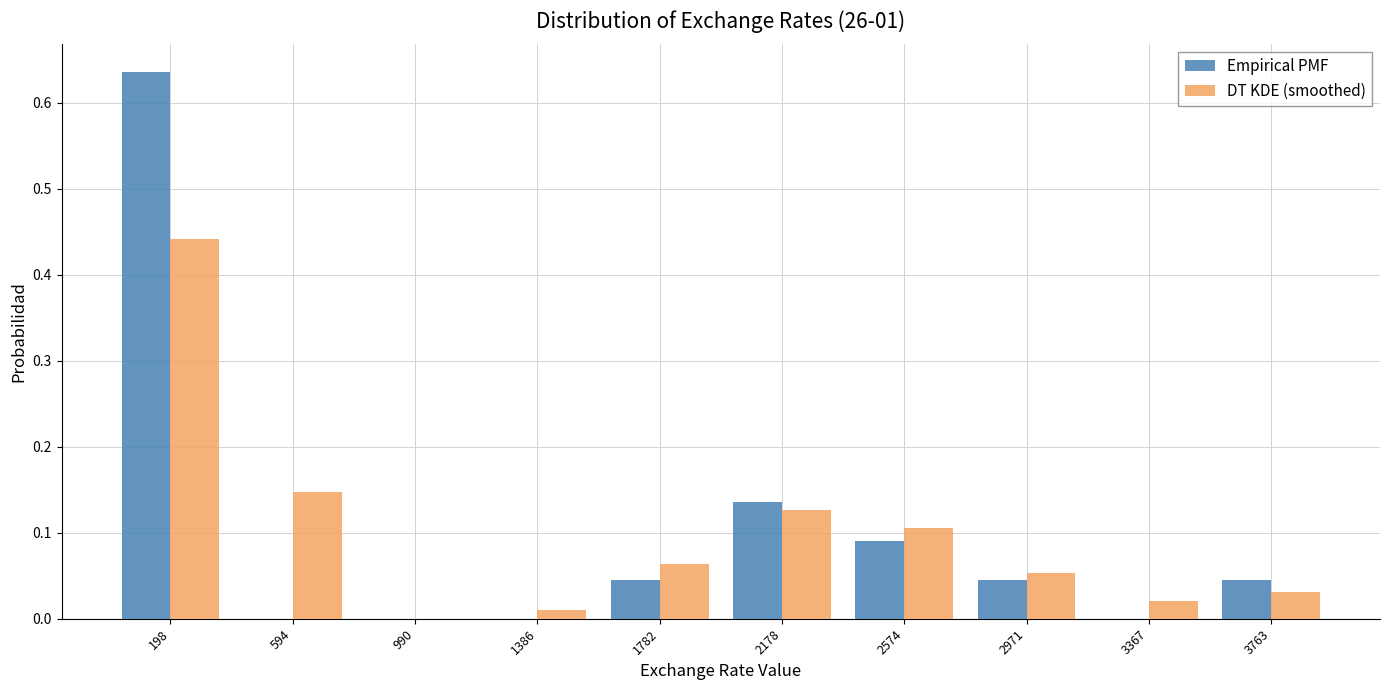

What is the height of the Empirical PMF bar covering 3550 to 3950 on the x-axis? Neither the bar edges nor the heights are printed on the chart, so give them approximately, as read against the axes.

0.05